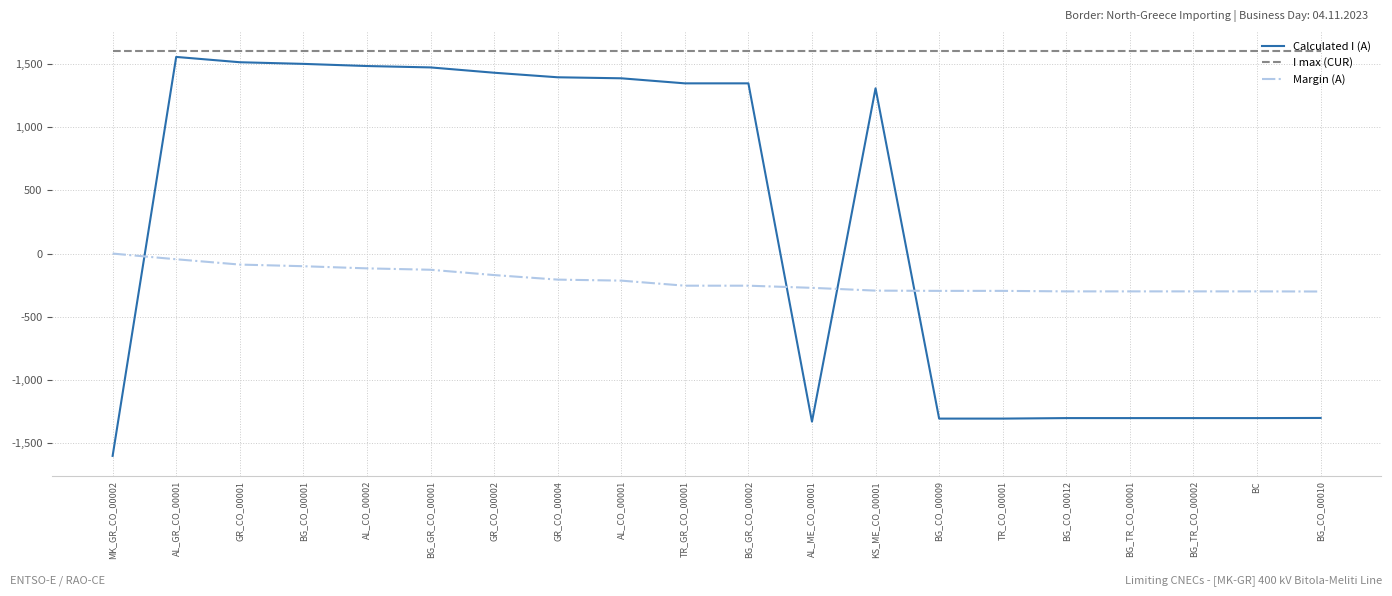

At which label does Calculated I (A) first exceed 1346?

AL_GR_CO_00001